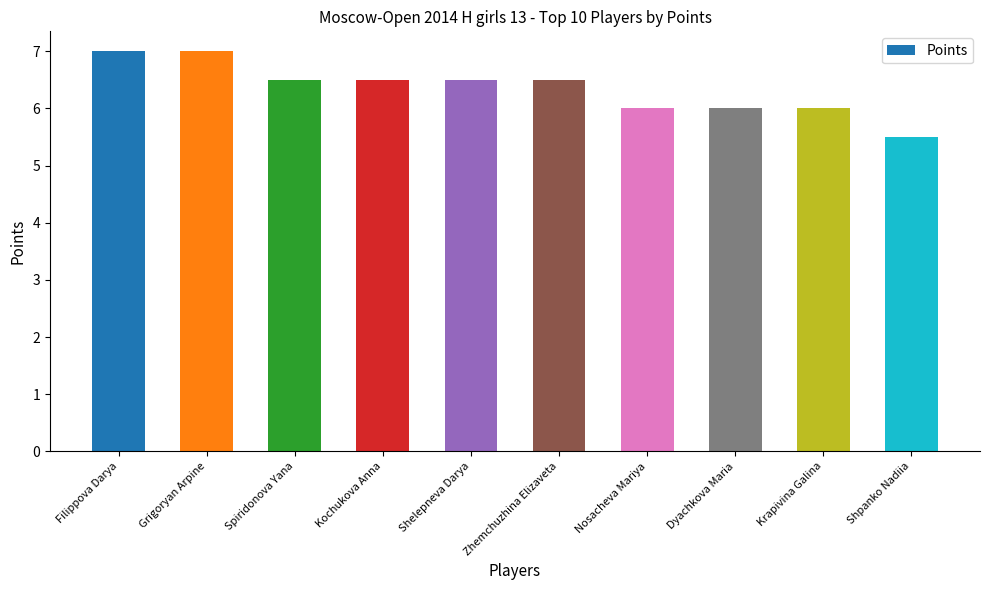

Which category has the lowest value across all series?

Shpanko Nadiia